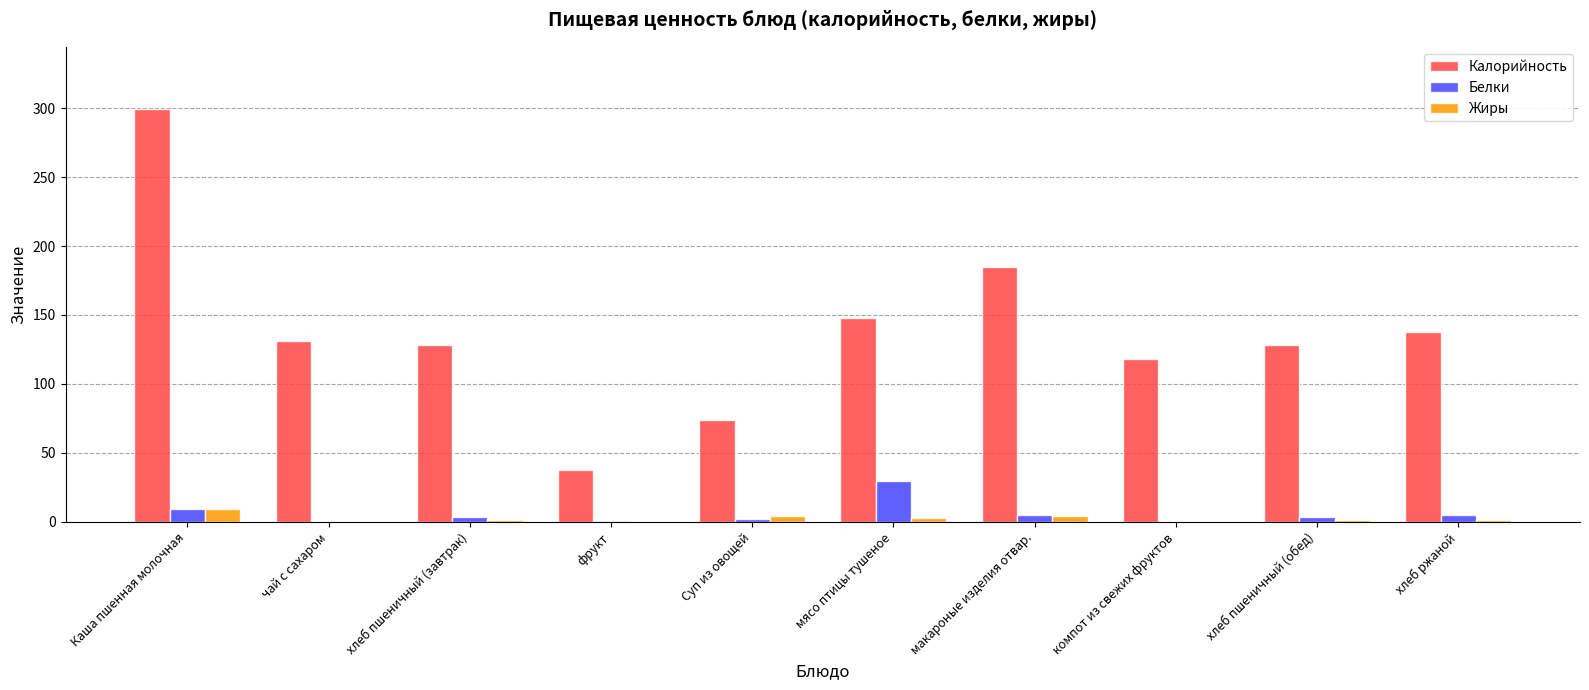

Which series has the largest total across all categories?

Калорийность